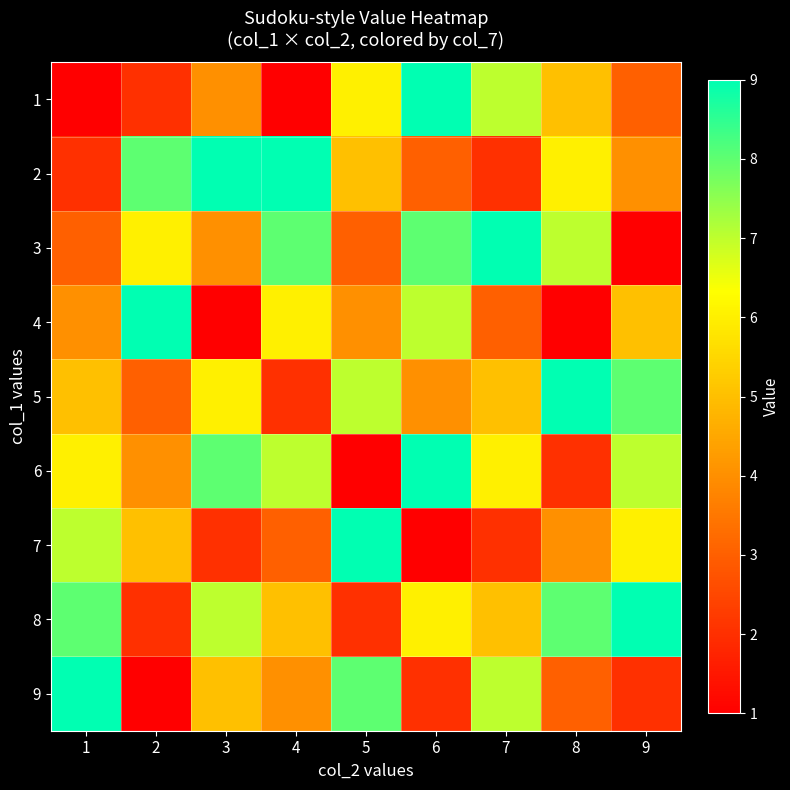

Rank the series by their maximum value, from highest to lowest.

1, 2, 3, 4, 5, 6, 7, 8, 9